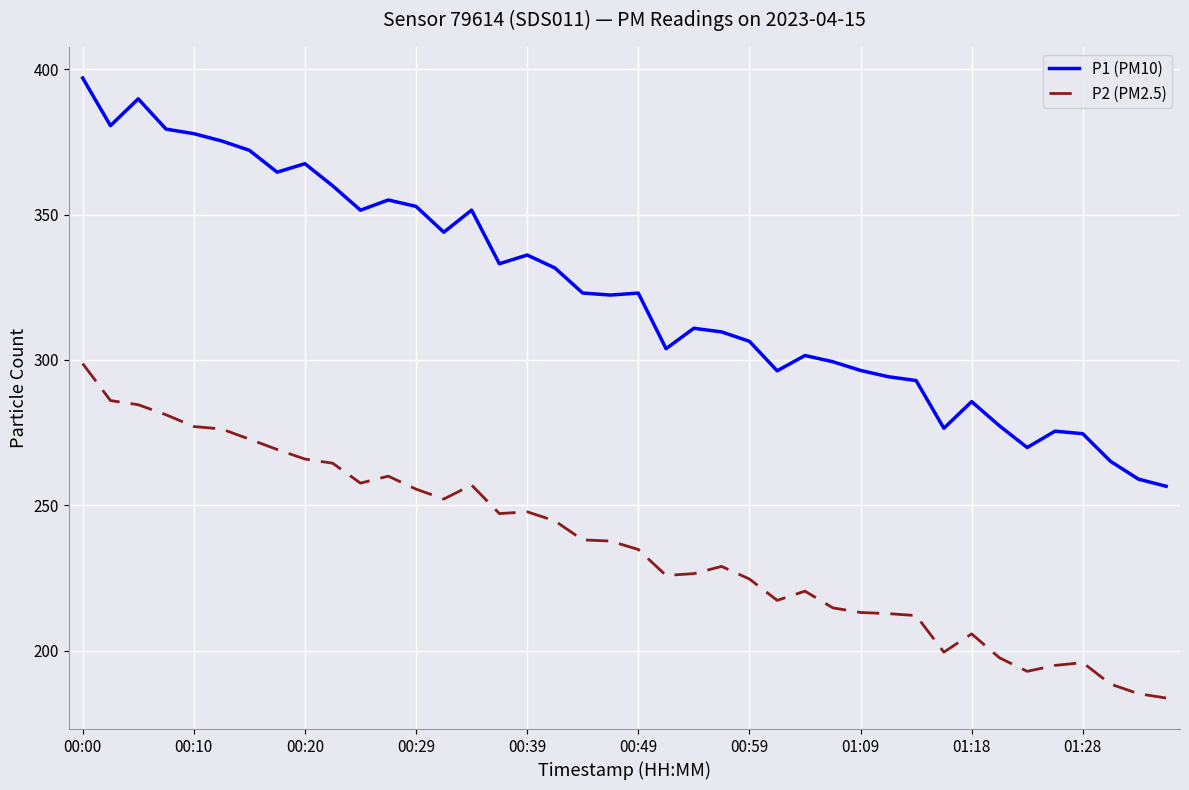

Which series has the largest total across all categories?

P1 (PM10)